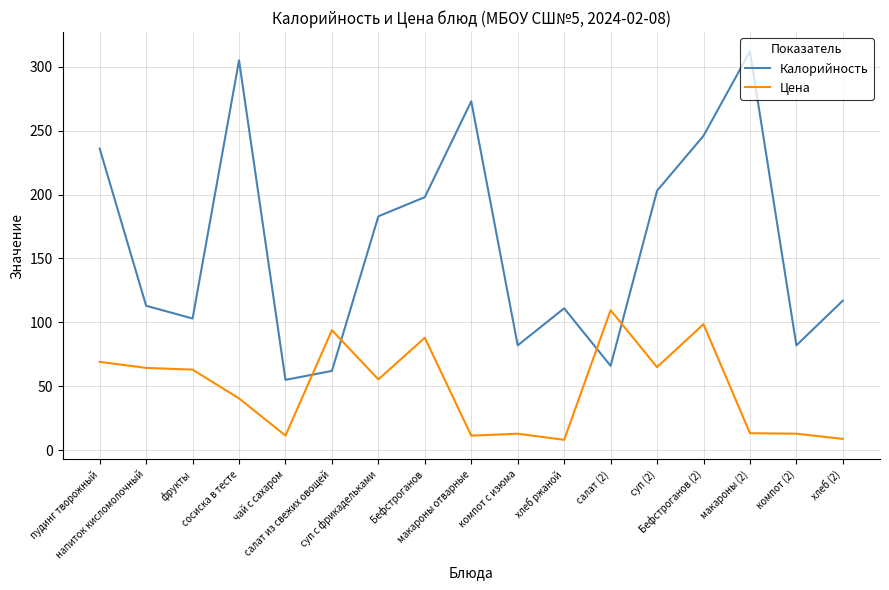

Which series has the largest total across all categories?

Калорийность